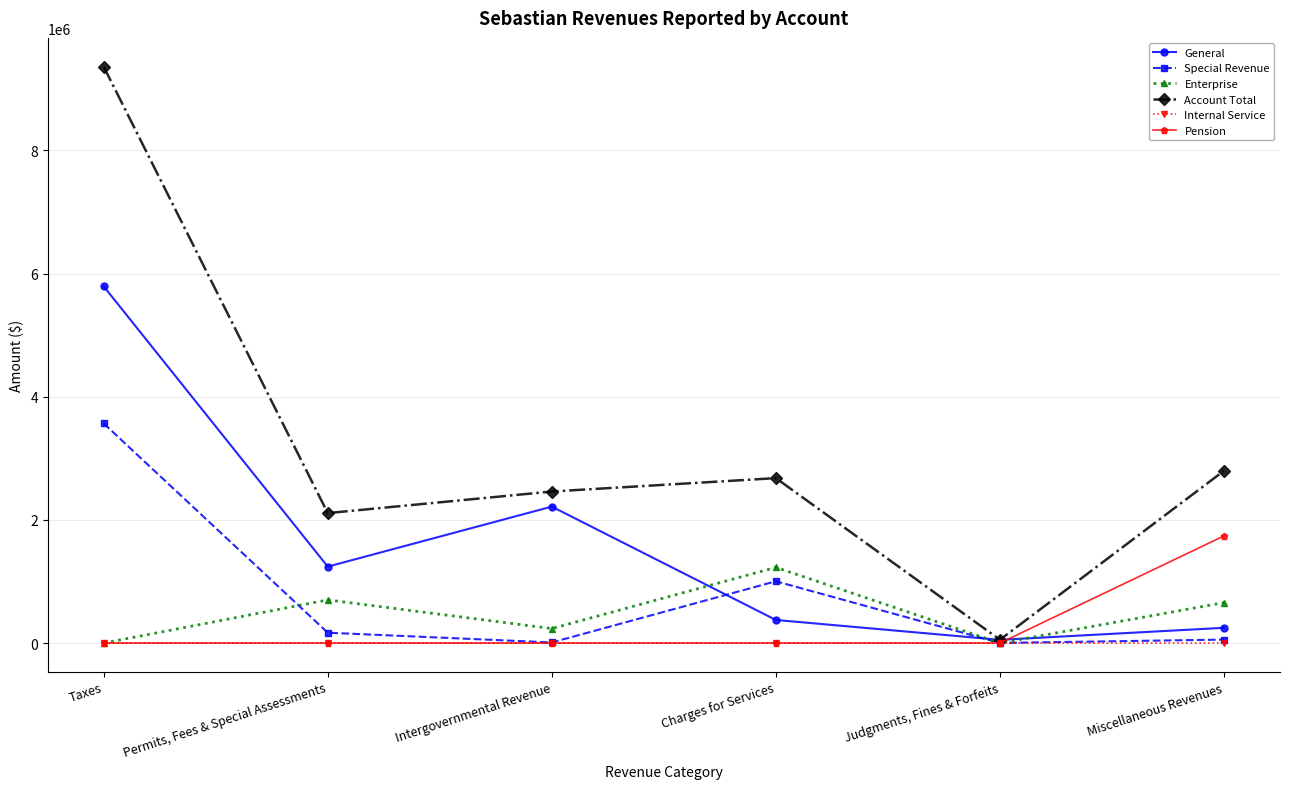

At which label does Pension reach its peak?

Miscellaneous Revenues